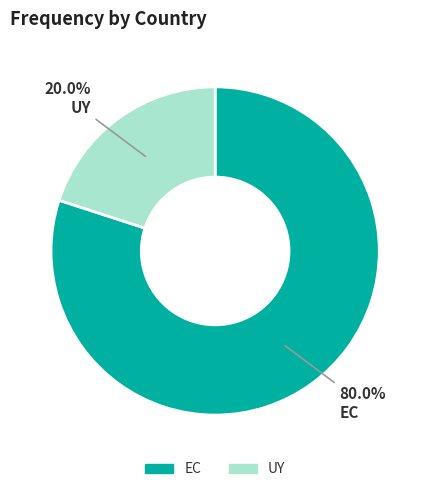

How many slices are in this pie chart?

2